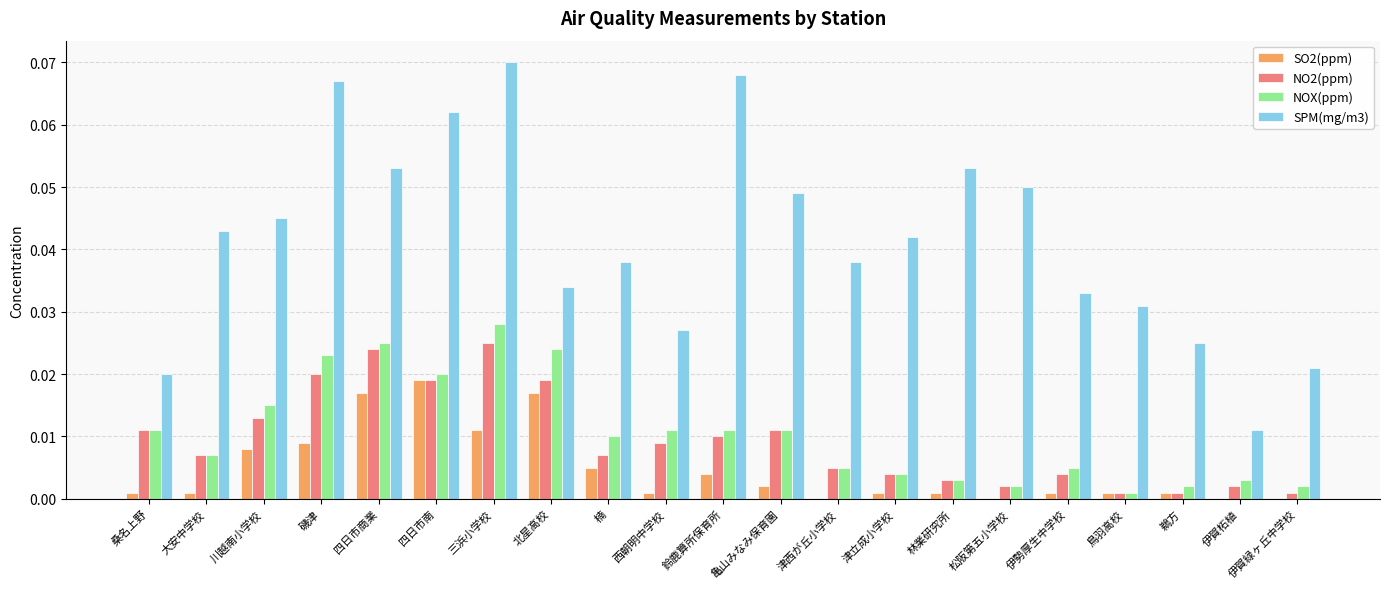

Which series has the largest total across all categories?

SPM(mg/m3)